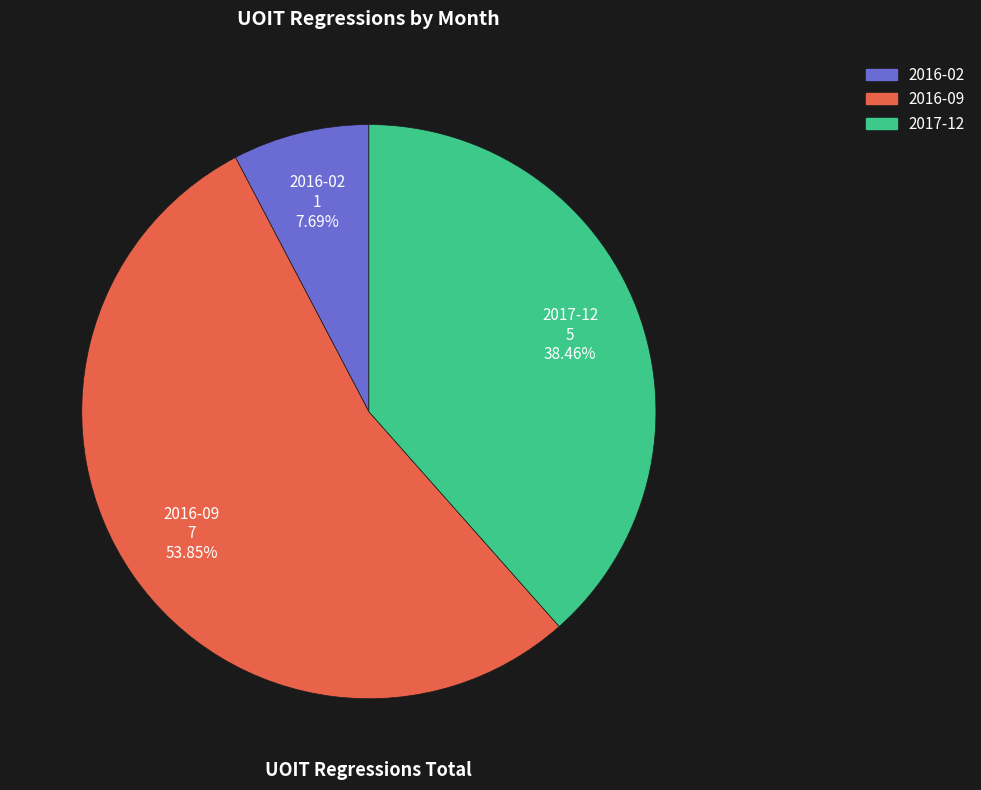

Which category has the biggest portion of the pie?

2016-09